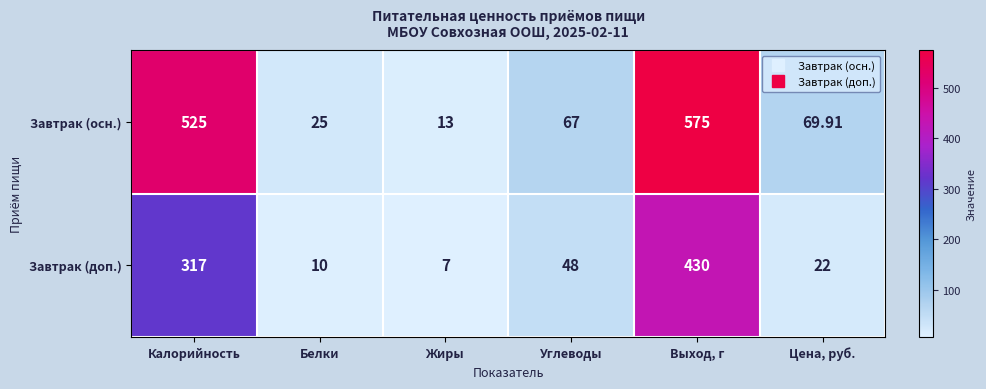

Which series has the widest spread of values?

Завтрак (осн.)